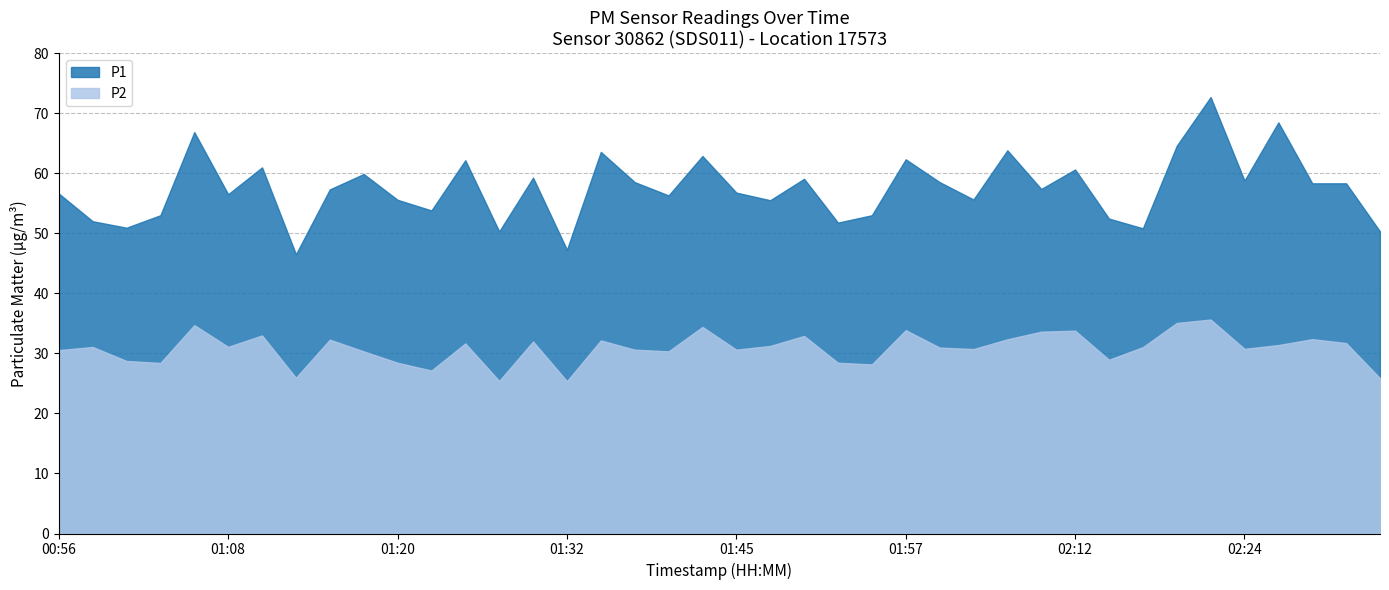

What is the smallest value displayed?

25.4